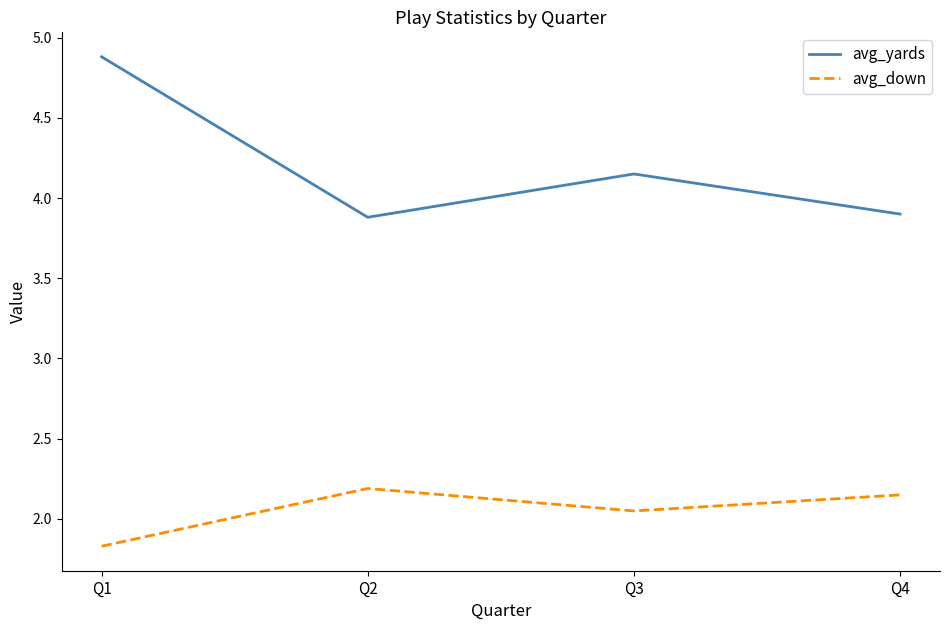

List the series in order of their overall mean, highest first.

avg_yards, avg_down